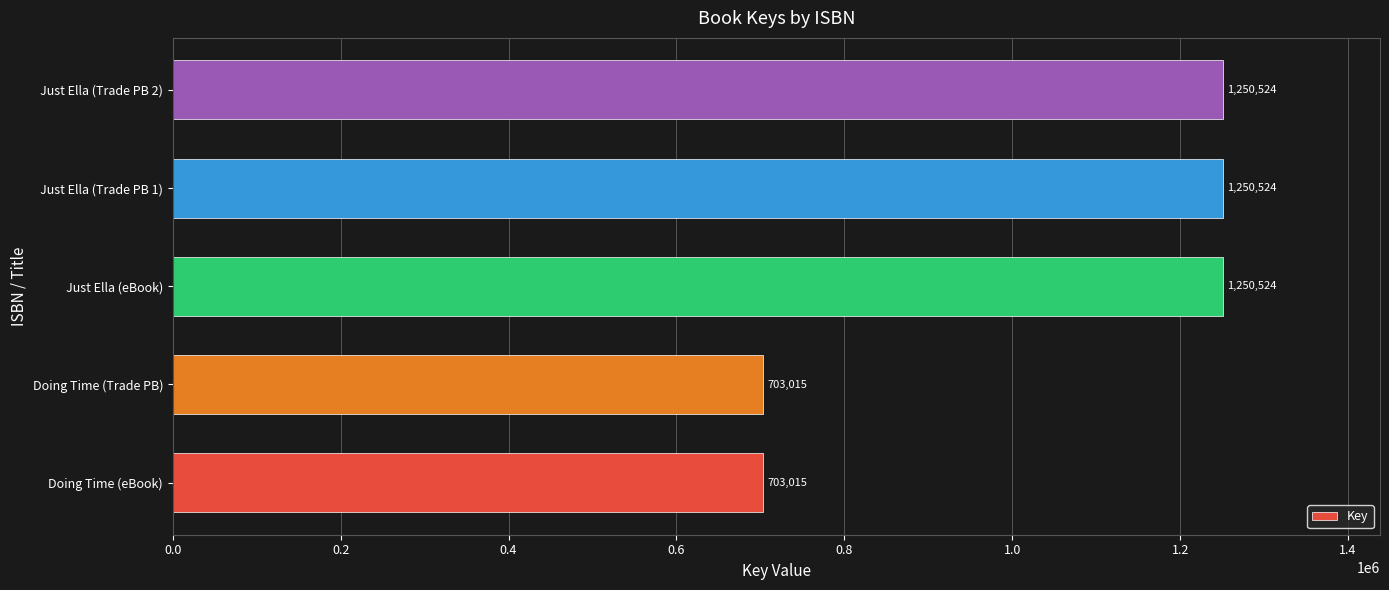

What is the smallest value displayed?

703015